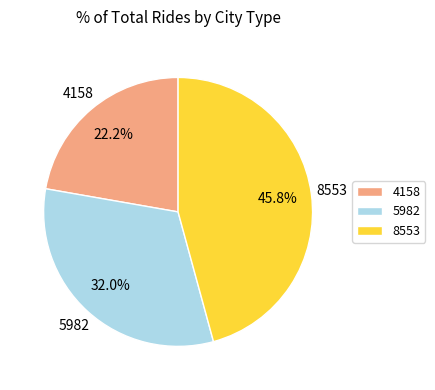

To the nearest percent, what is the average slice percentage?

33%